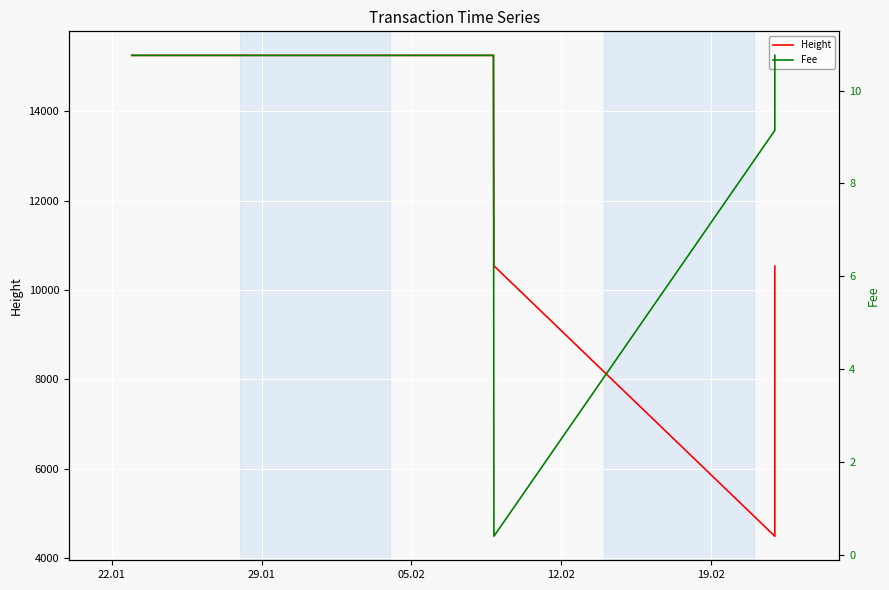

Between 22.01 and 19.02, which series saw the biggest shift?

Height